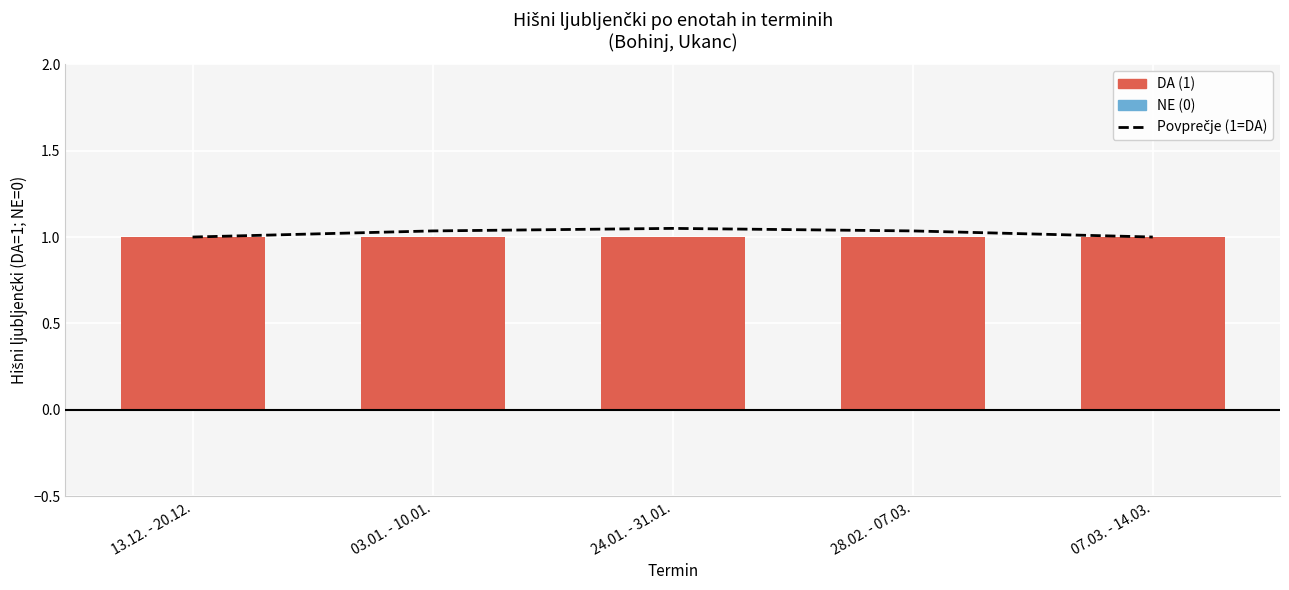

True or false: Povprečje (1=DA) has a value of 1.7 at 13.12. - 20.12..

False